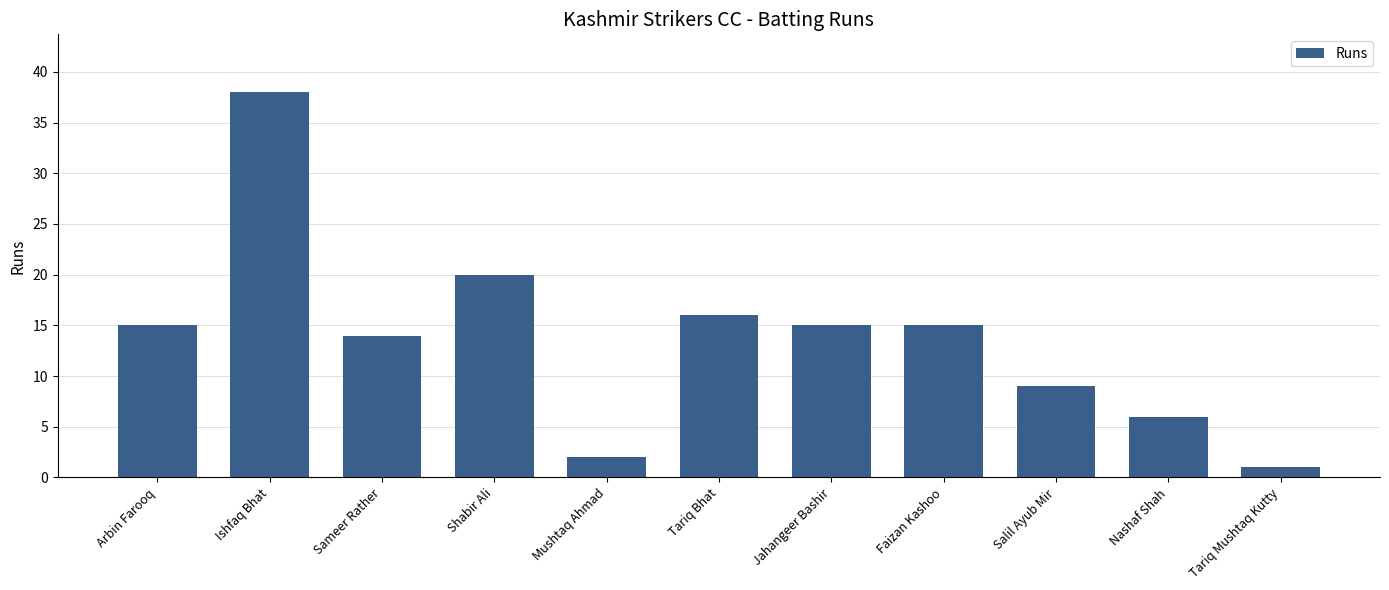

What is the label of the 3rd bar from the right?

Salil Ayub Mir